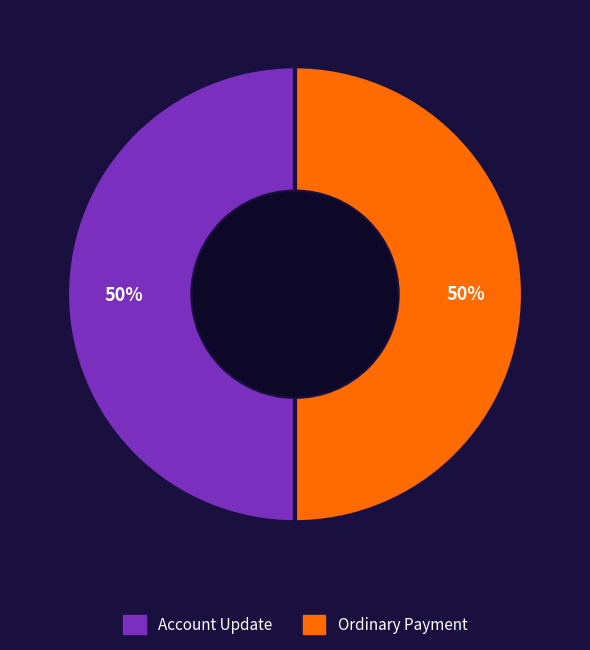

Do Account Update and Ordinary Payment together represent more than half of the pie?

Yes